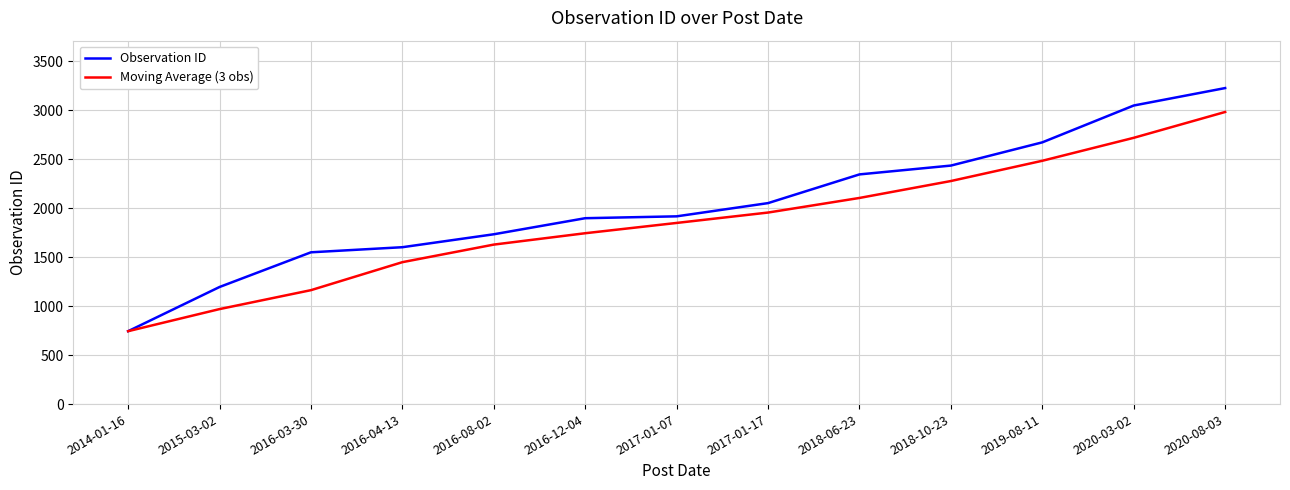

What is the sum of the Moving Average (3 obs) values at 2015-03-02 and 2017-01-17?

2924.2